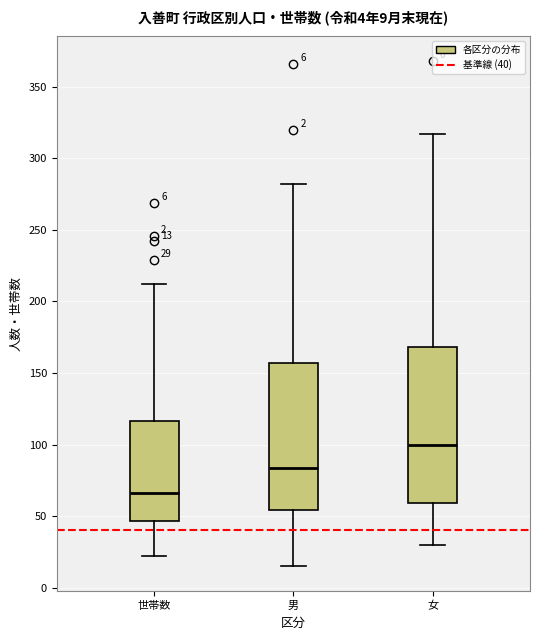

Which box is the tallest, from its lower edge to its upper edge?

女